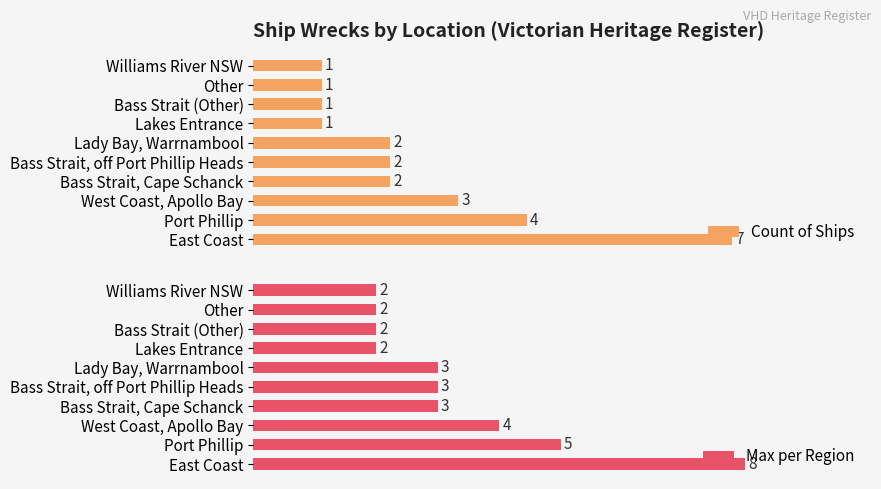

What is the greatest value displayed?

8